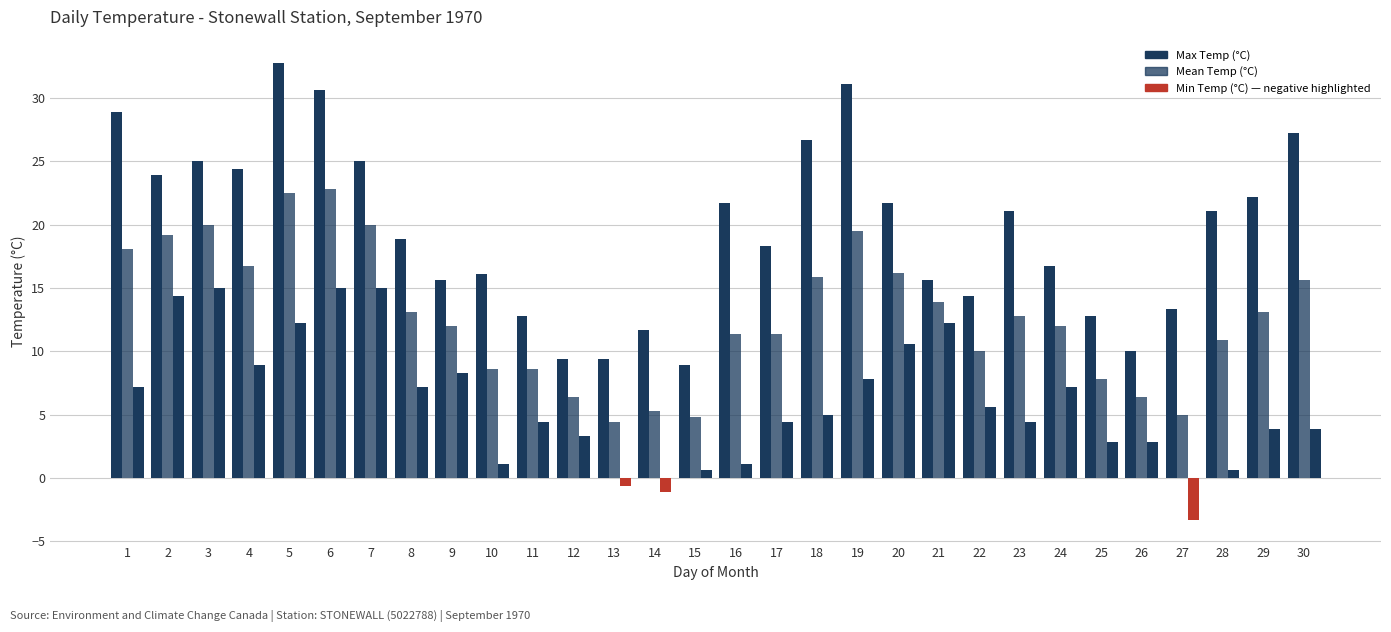

Does the chart contain stacked bars?

No